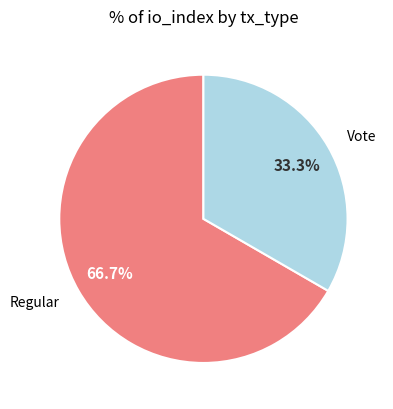

To the nearest percent, what portion does Regular represent?

67%